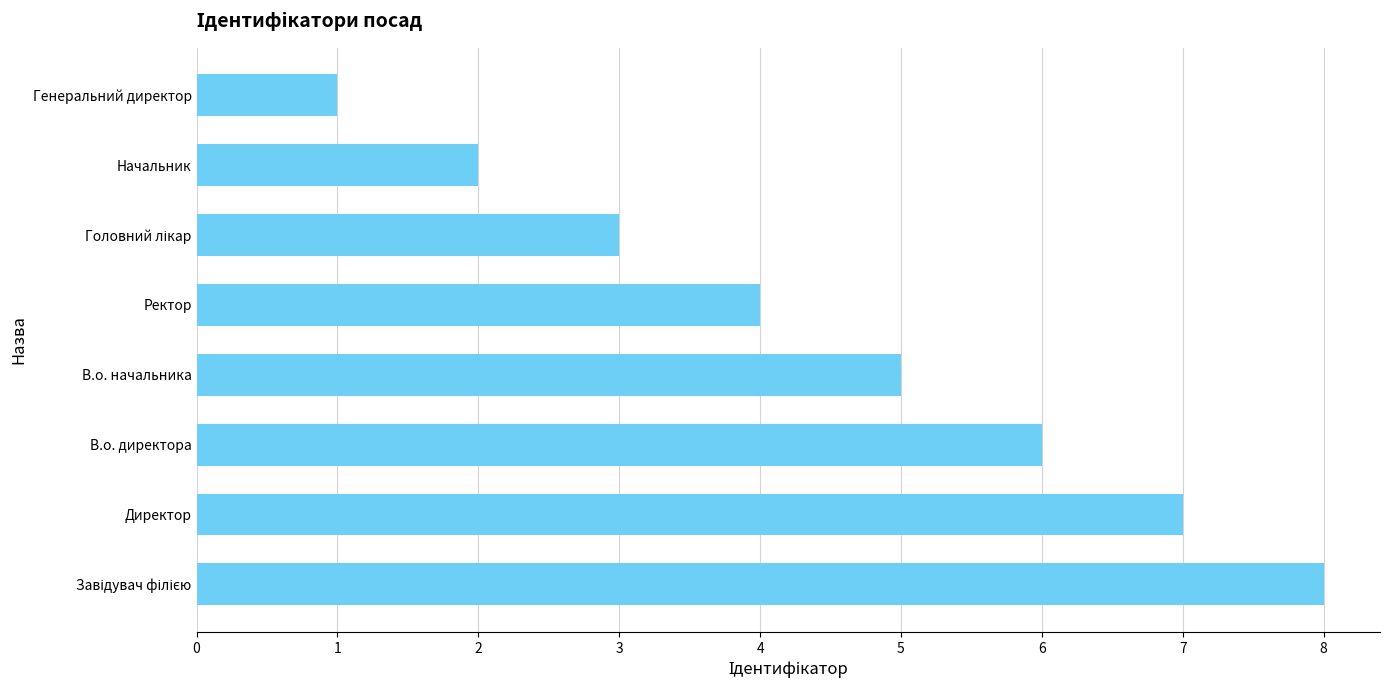

Reading bottom to top, what are all the values shown in this chart?

8	7	6	5	4	3	2	1